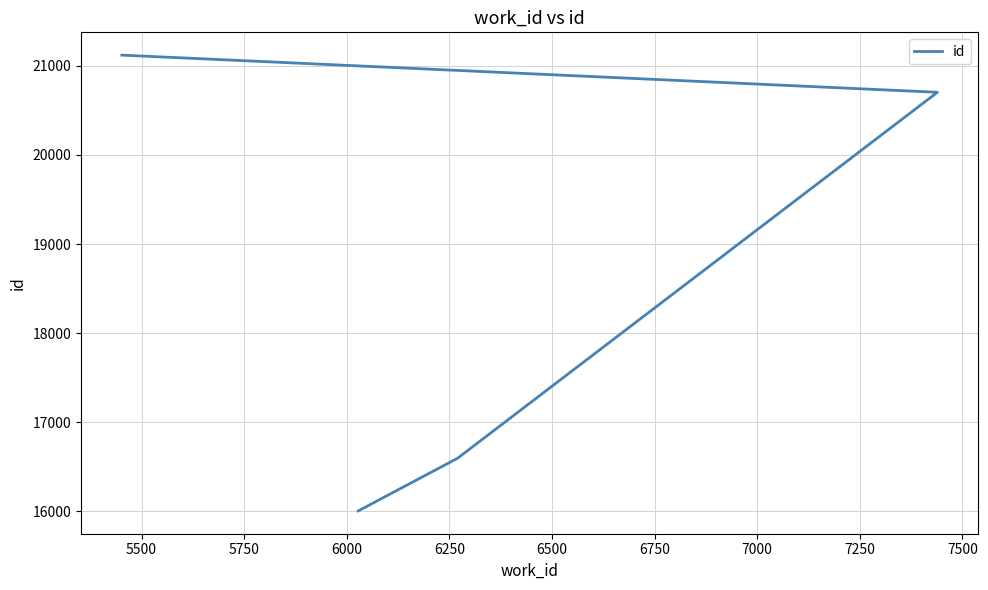

Does the chart display data point markers on the line(s)?

No